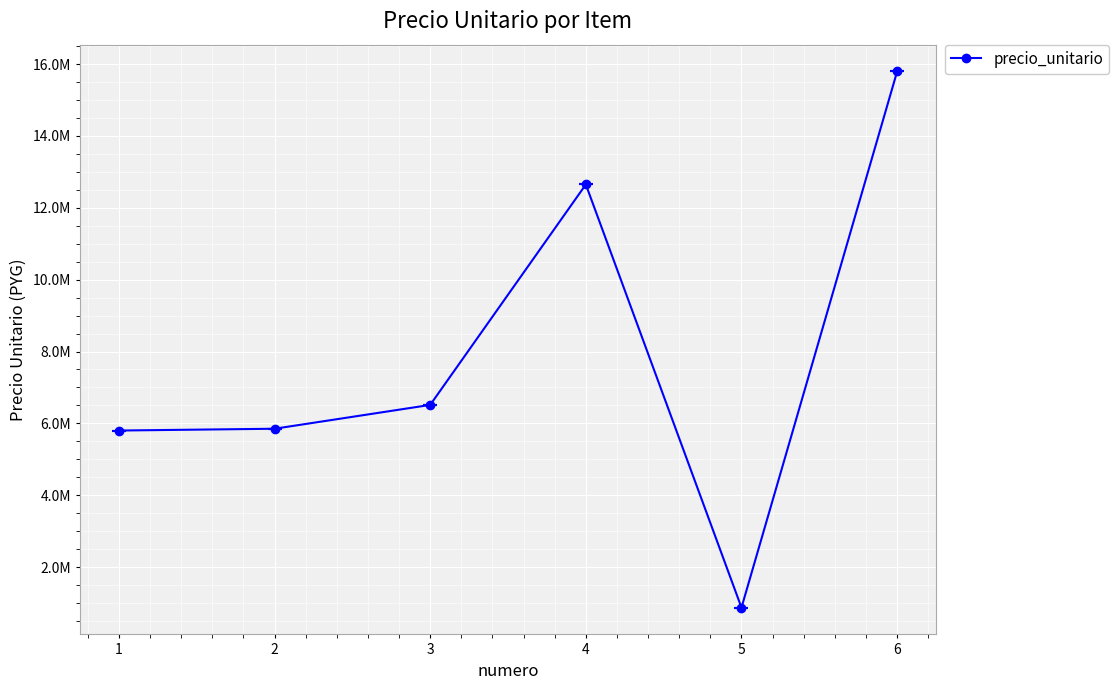

True or false: the data shows 5687838 at 4.

False